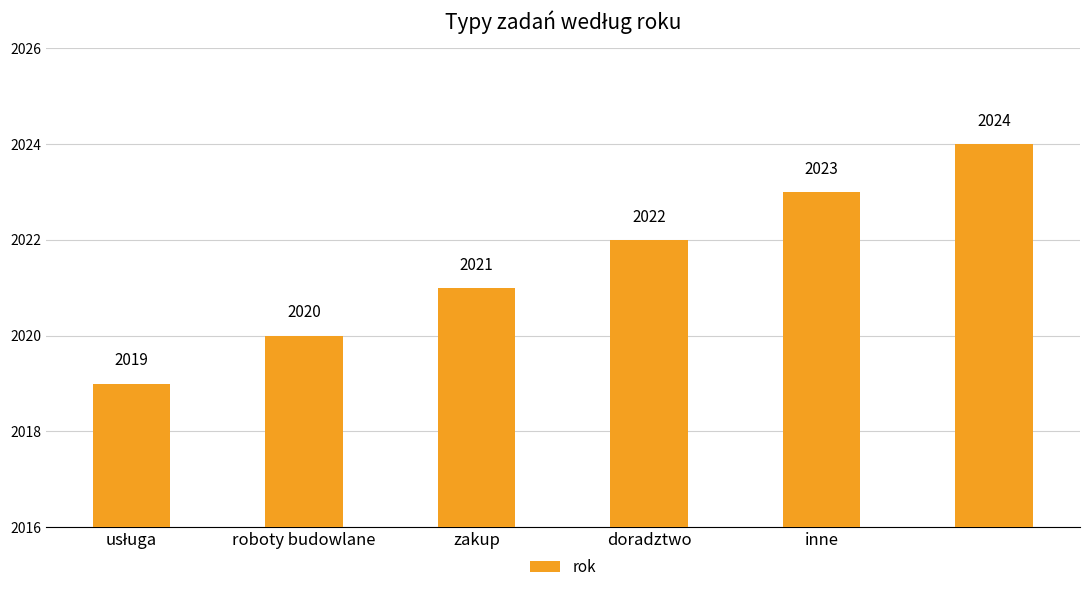

How many values are between 2020 and 2023?

4